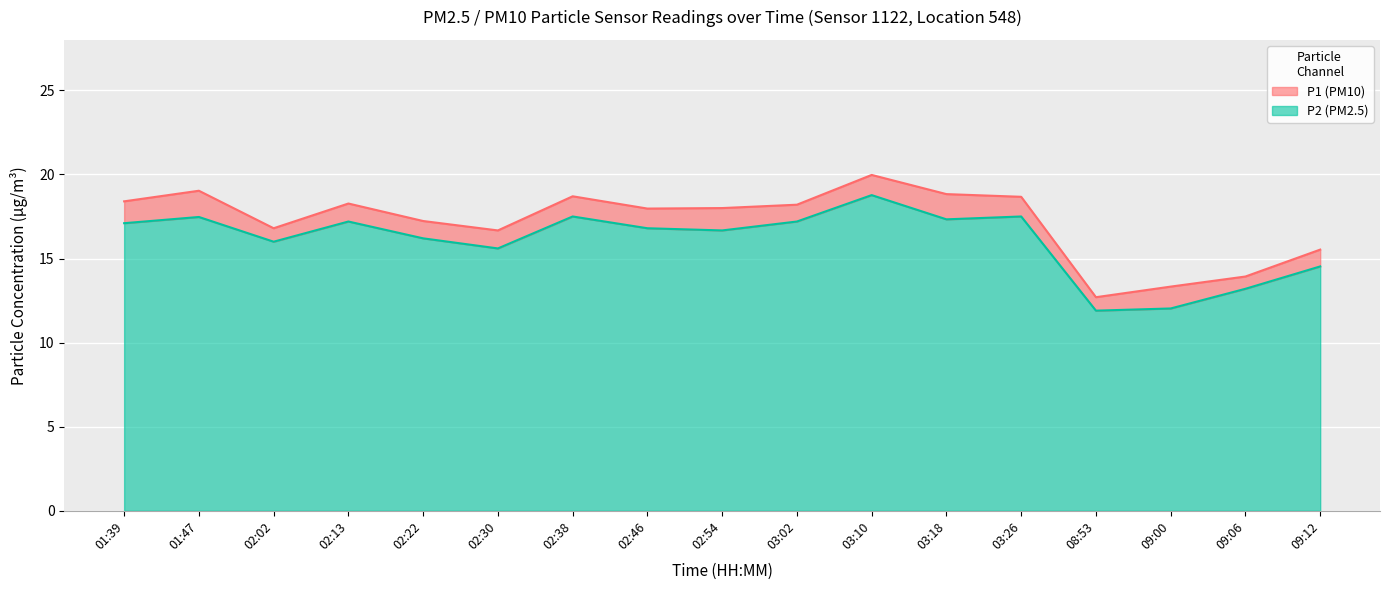

Which category has the lowest value across all series?

08:53